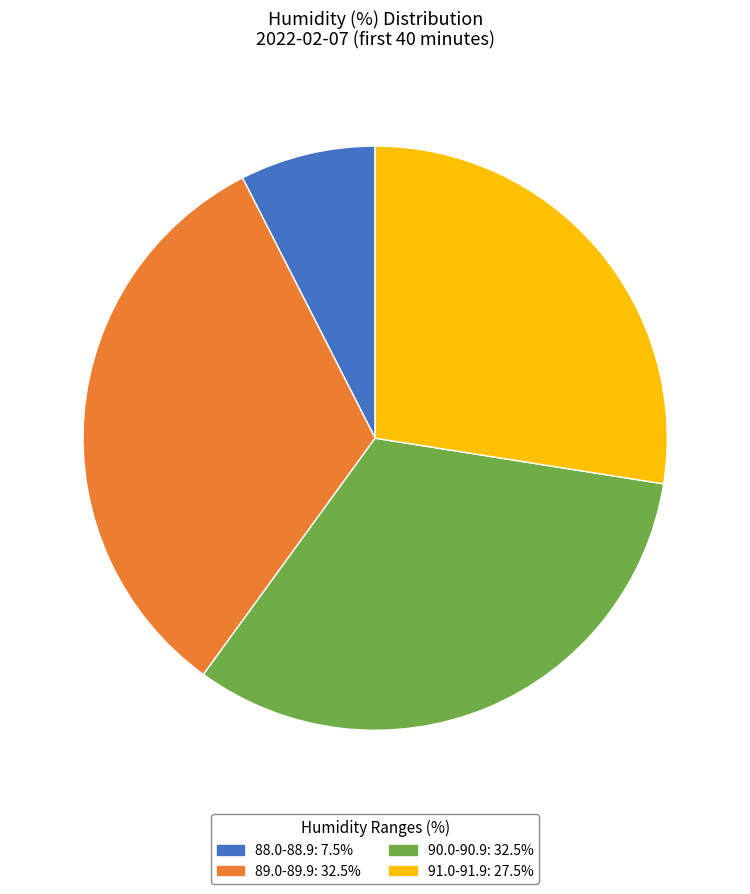

Is there any slice that represents more than half of the pie?

No